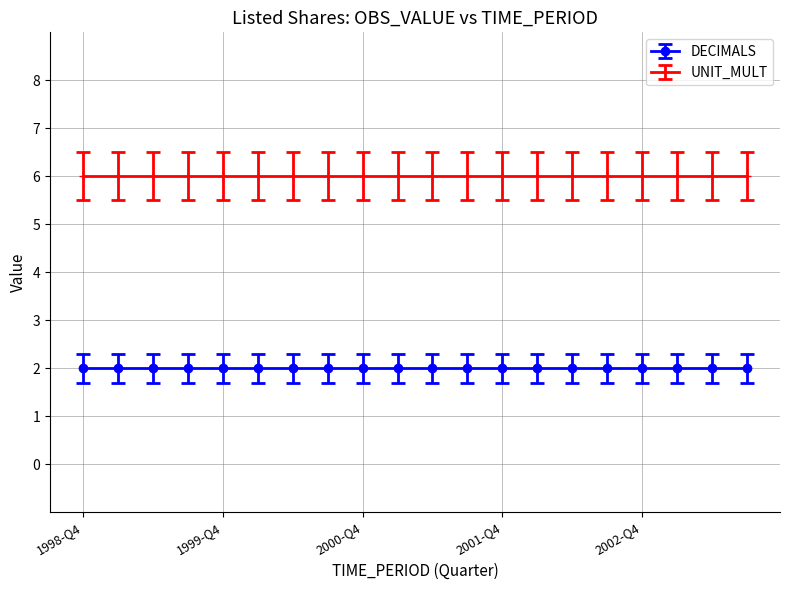

What is the label of the 3rd point from the left?

1999-Q2